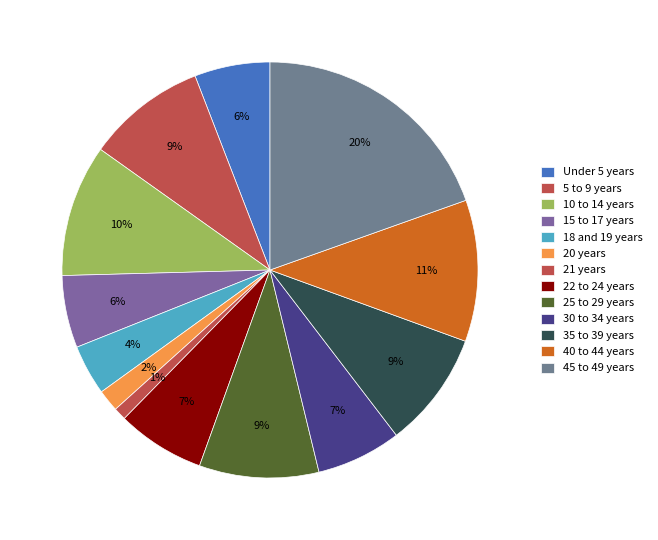

Is it true that 21 years is 15% of the pie?

False